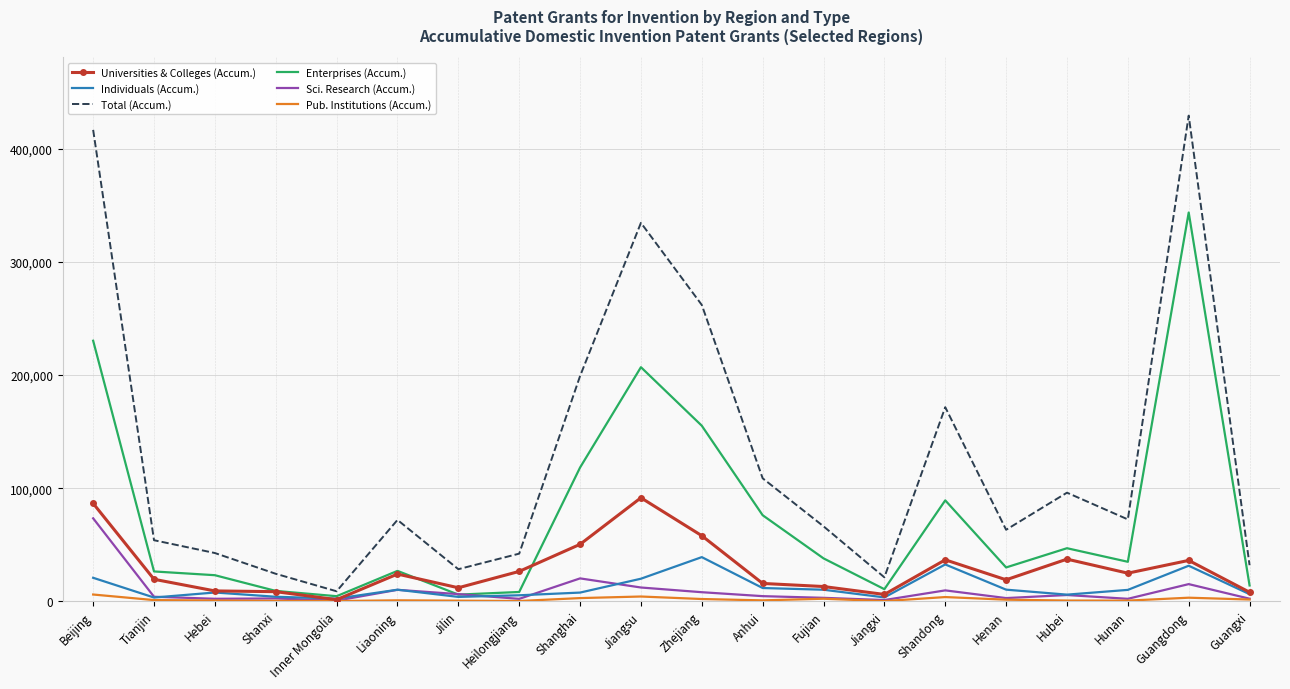

Which series has the largest range (max minus min)?

Total (Accum.)